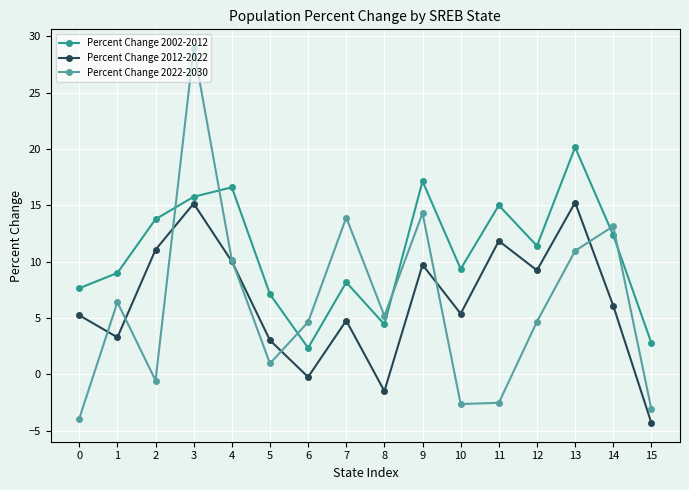

List the series in order of their peak value, highest first.

Percent Change 2022-2030, Percent Change 2002-2012, Percent Change 2012-2022